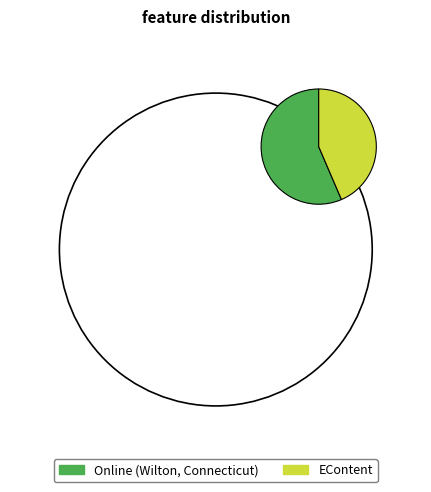

Do EContent and Online (Wilton, Connecticut) together represent more than half of the pie?

Yes